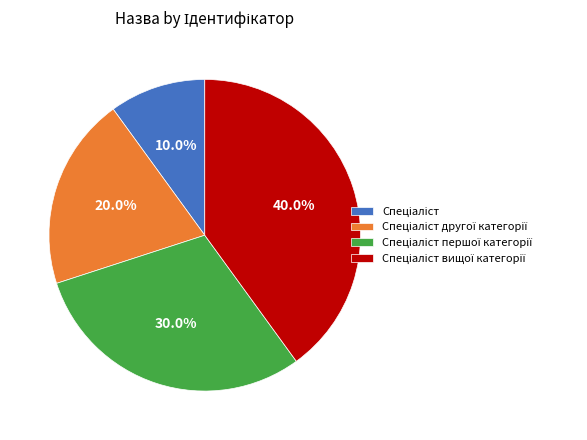

Is there a majority slice in this chart?

No